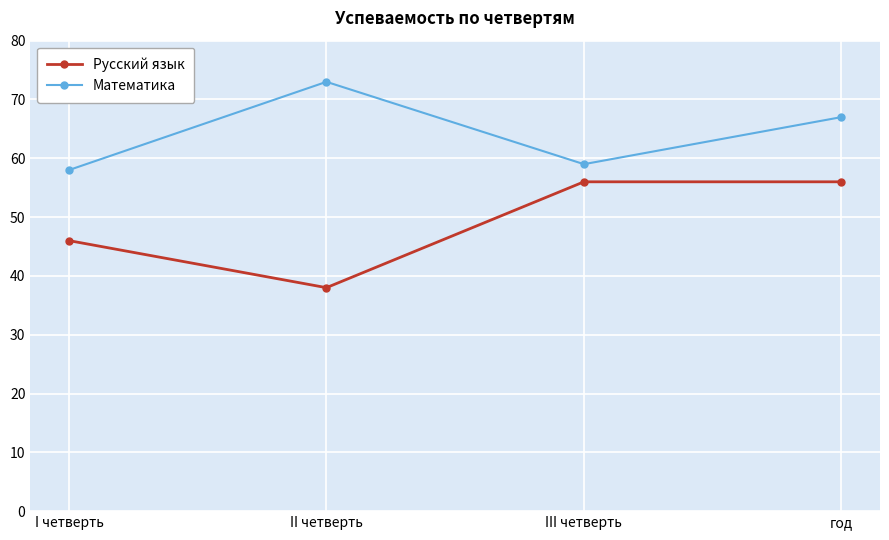

Count the number of categories in the chart.

4